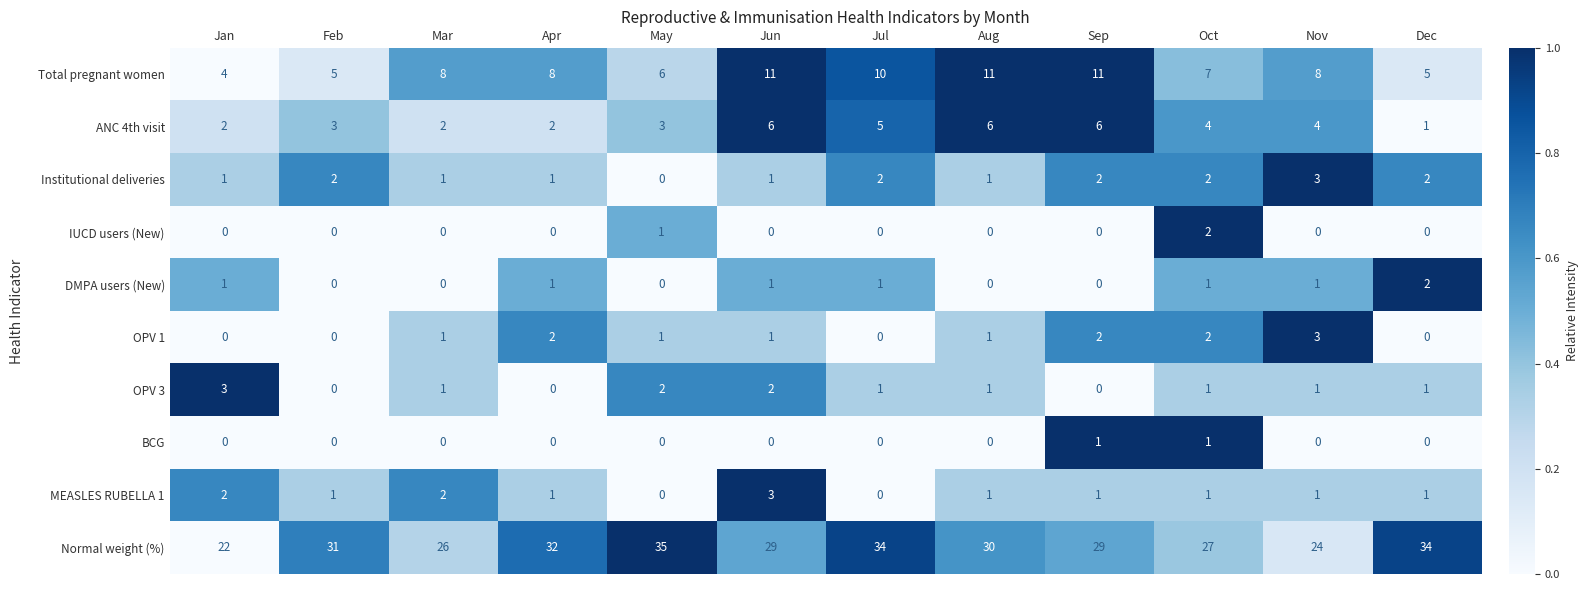

Which series changed the most between Apr and Aug?

ANC 4th visit